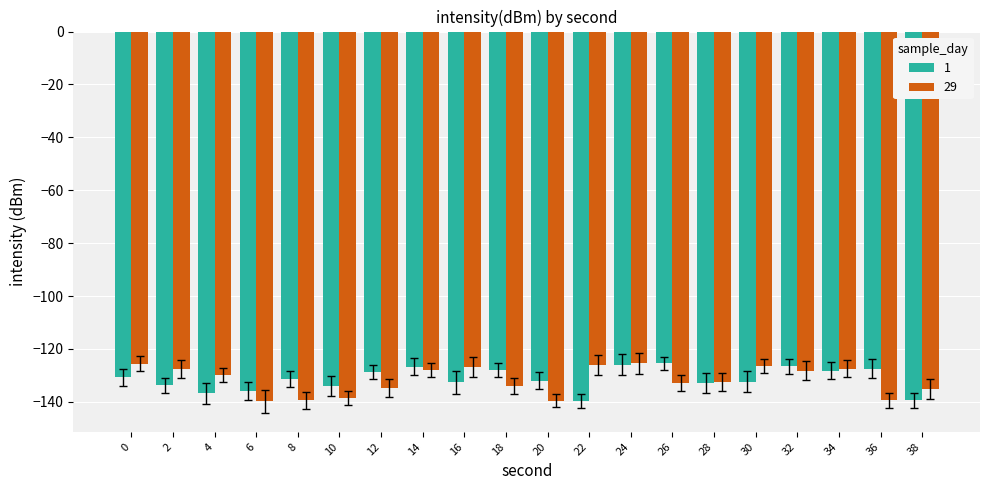

How many categories are shown in the chart?

20